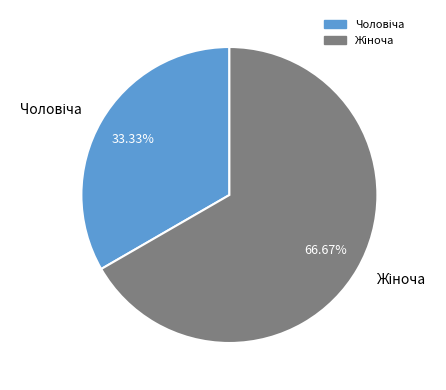

Is there any slice that represents more than half of the pie?

Yes